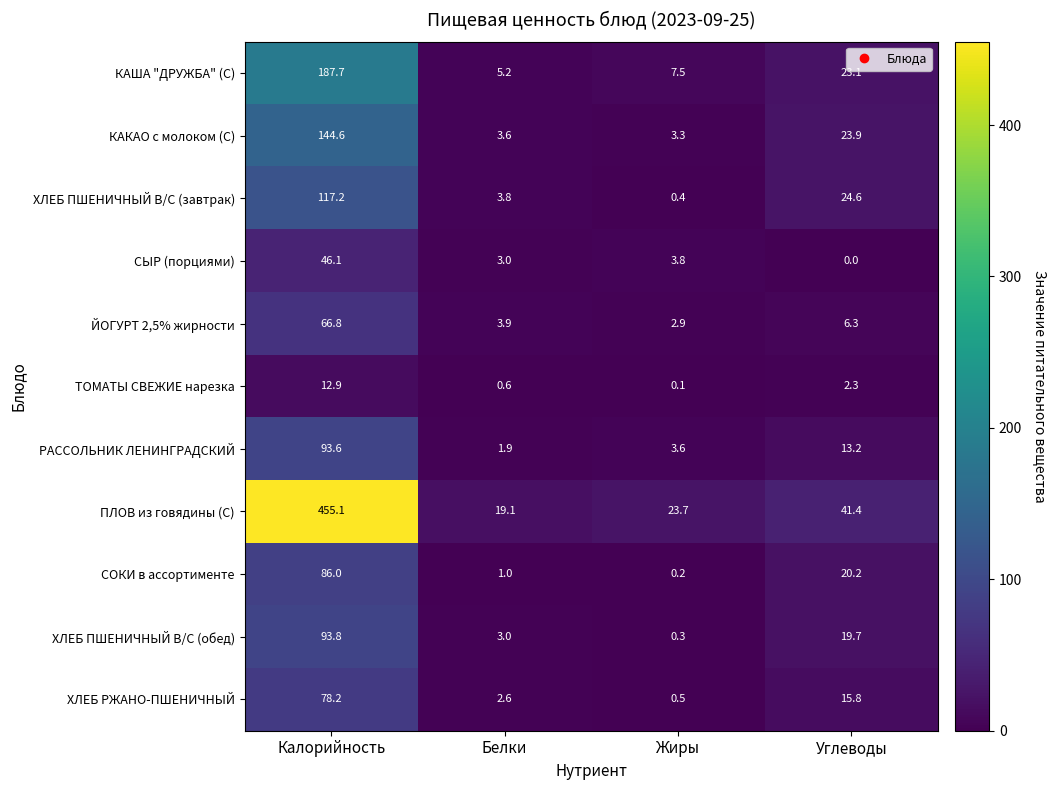

Between Жиры and Углеводы, which series saw the biggest shift?

ХЛЕБ ПШЕНИЧНЫЙ В/С (завтрак)